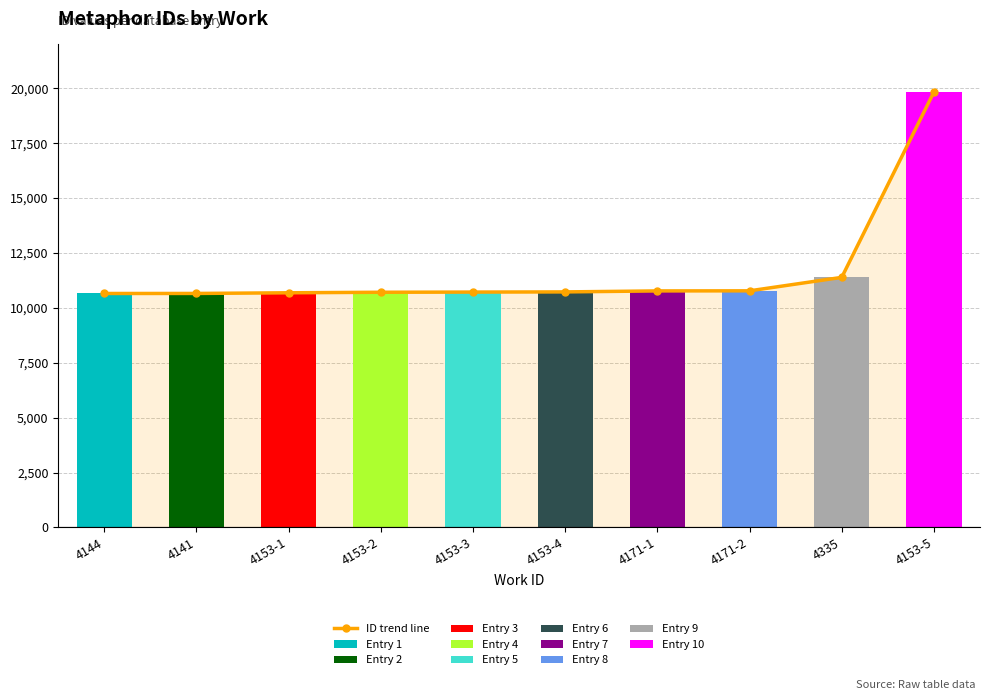

What is the difference between the maximum and minimum values?

9177